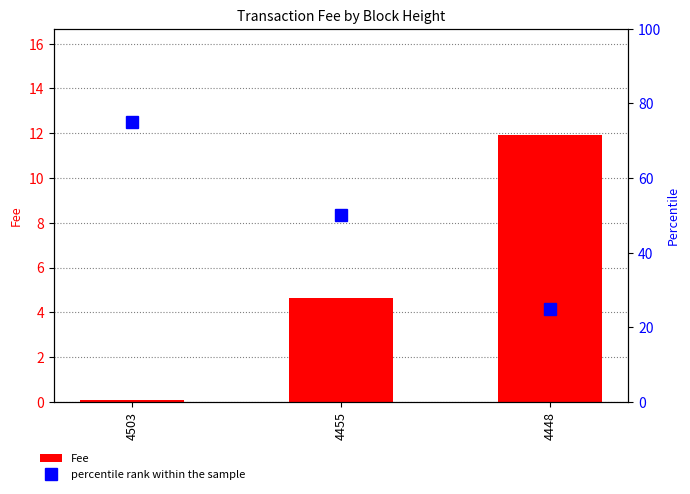

Count the number of categories in the chart.

3